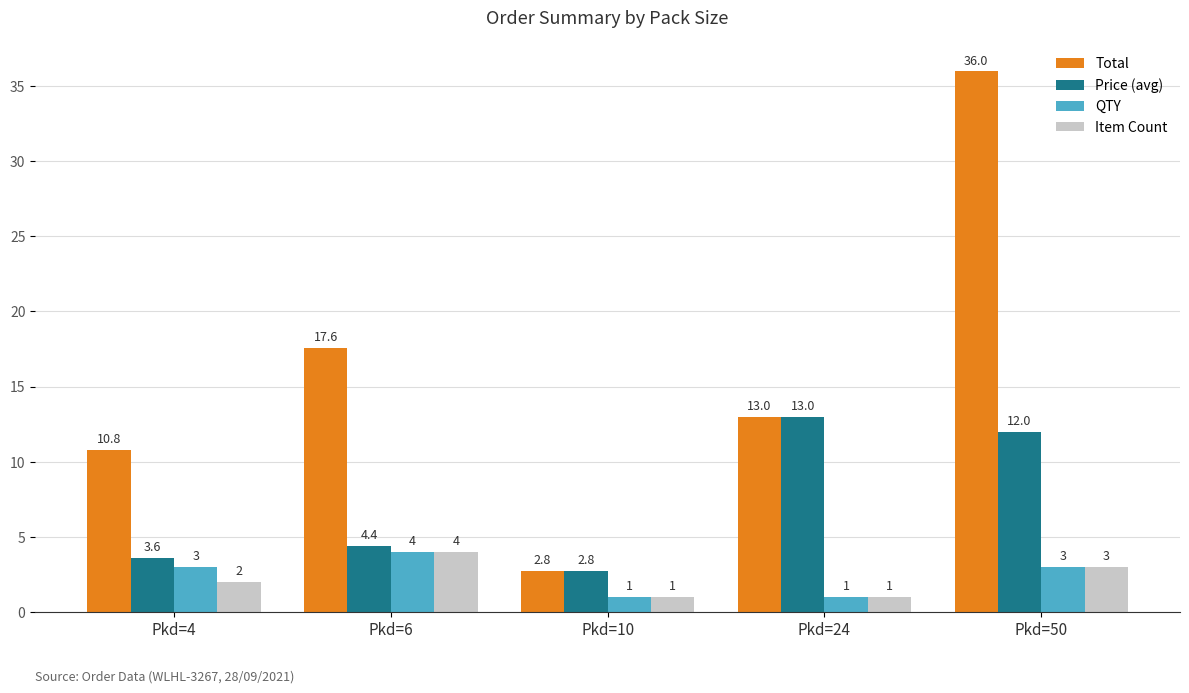

Which series has the widest spread of values?

Total